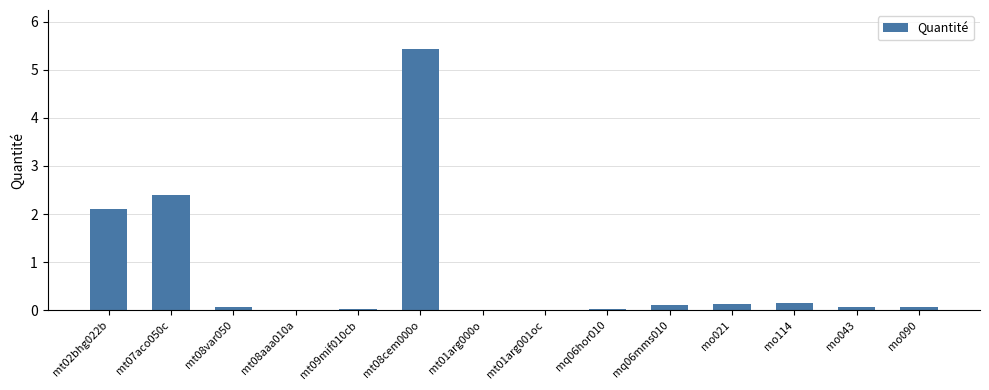

Are the bars horizontal?

No